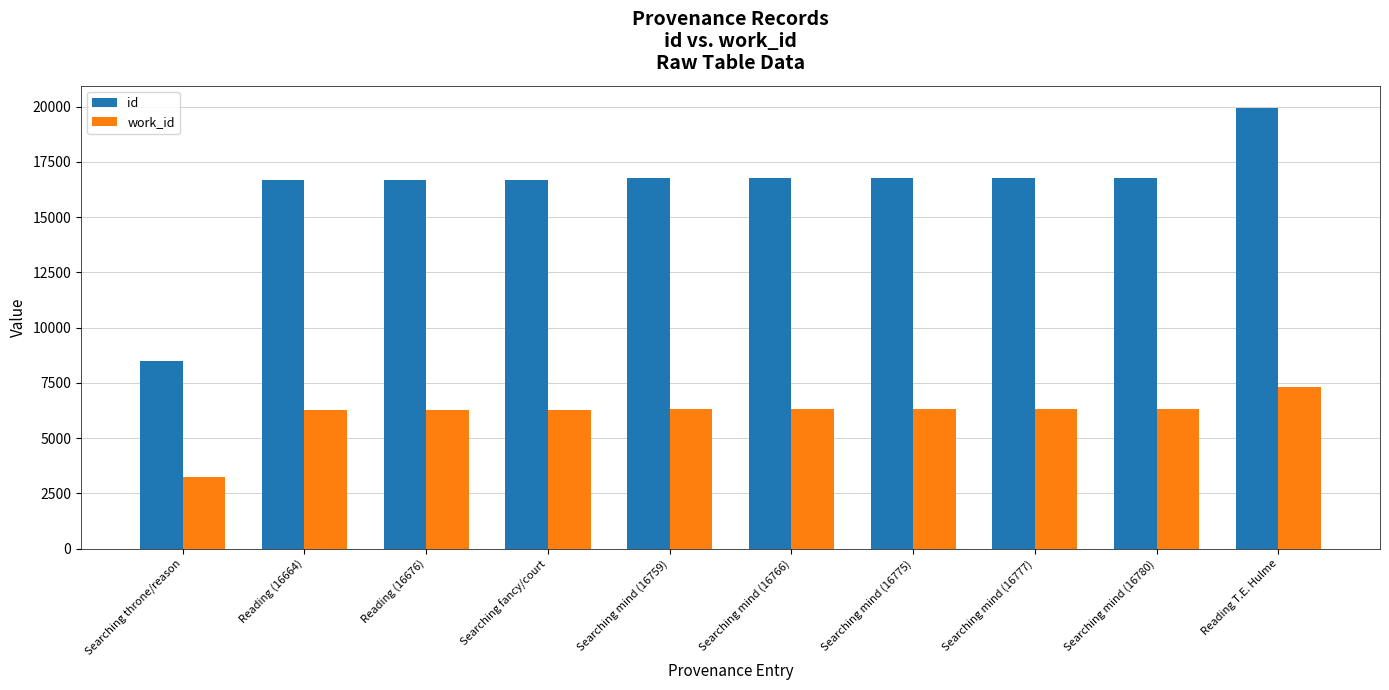

What is the sum of all id values?

162292